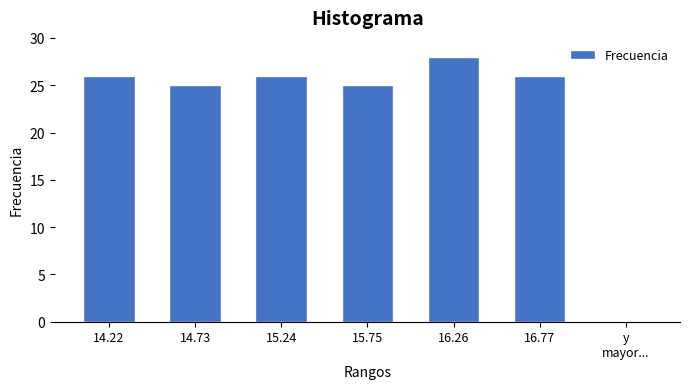

Reading left to right, extract all data points from this chart.

14.22=26	14.73=25	15.24=26	15.75=25	16.26=28	16.77=26